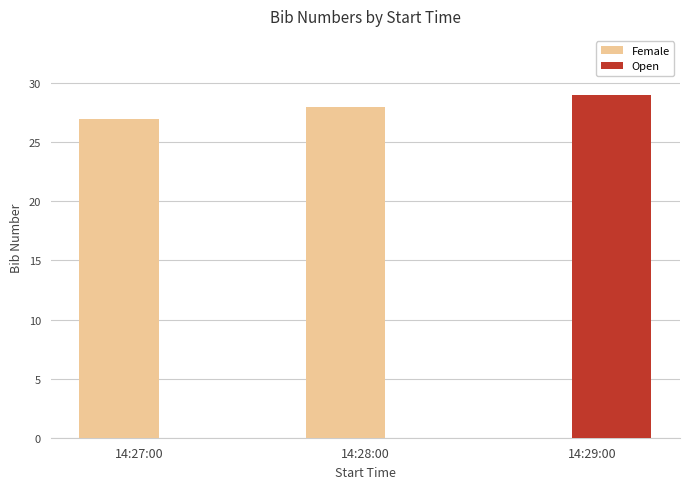

How many data points are less than 28?

1